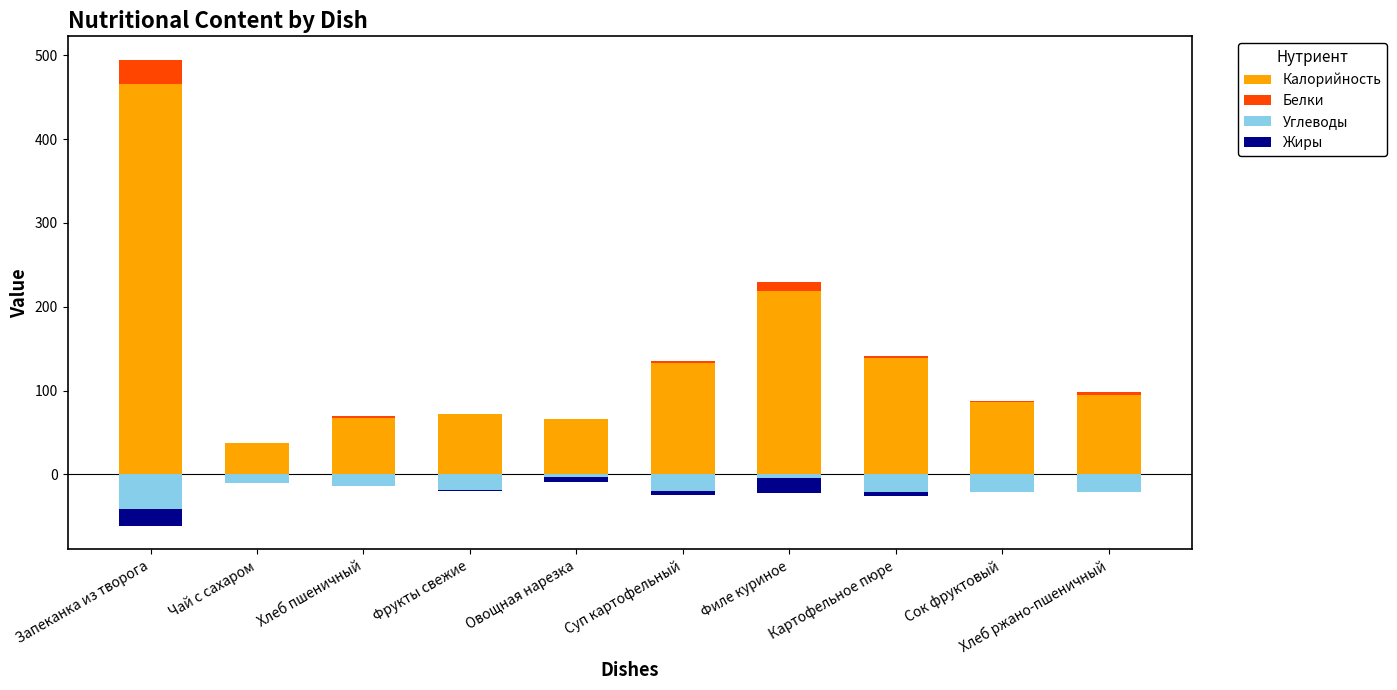

What are all the series names shown in the legend?

Калорийность, Белки, Углеводы, Жиры